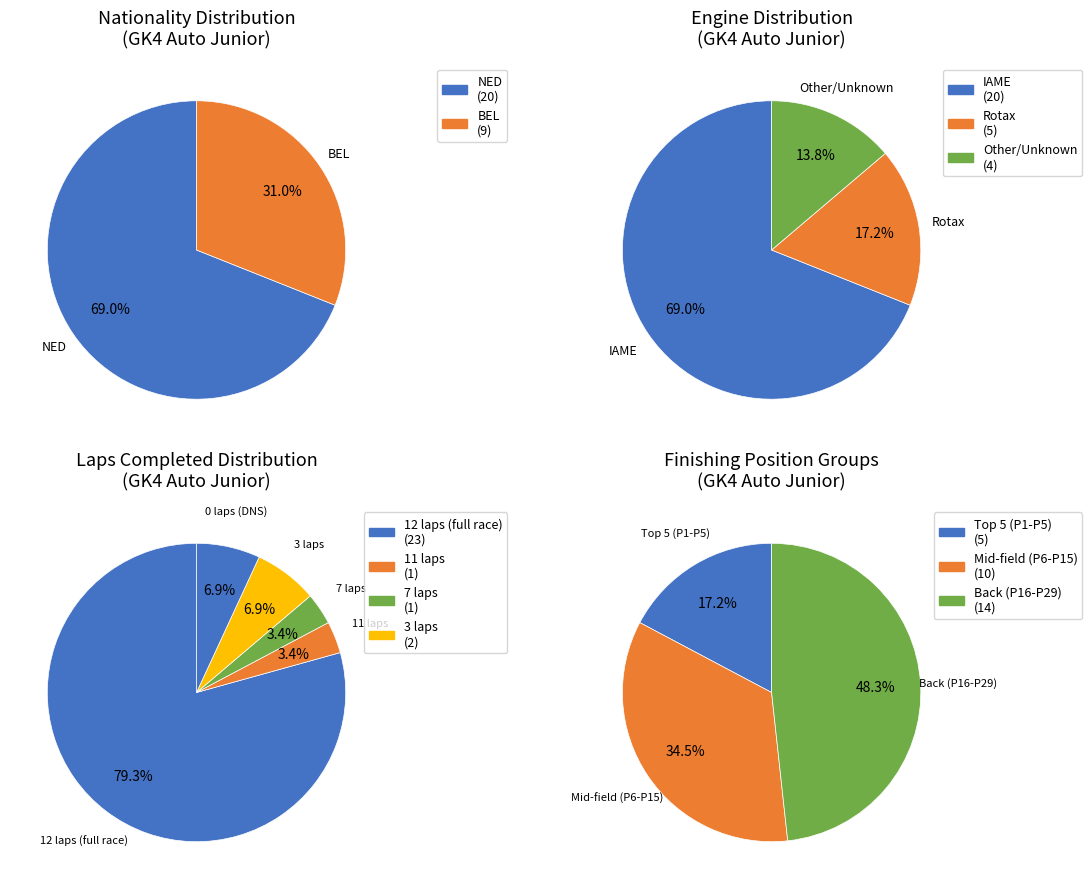

The Loyc Huys slice represents 11% of the pie. True or false?

False